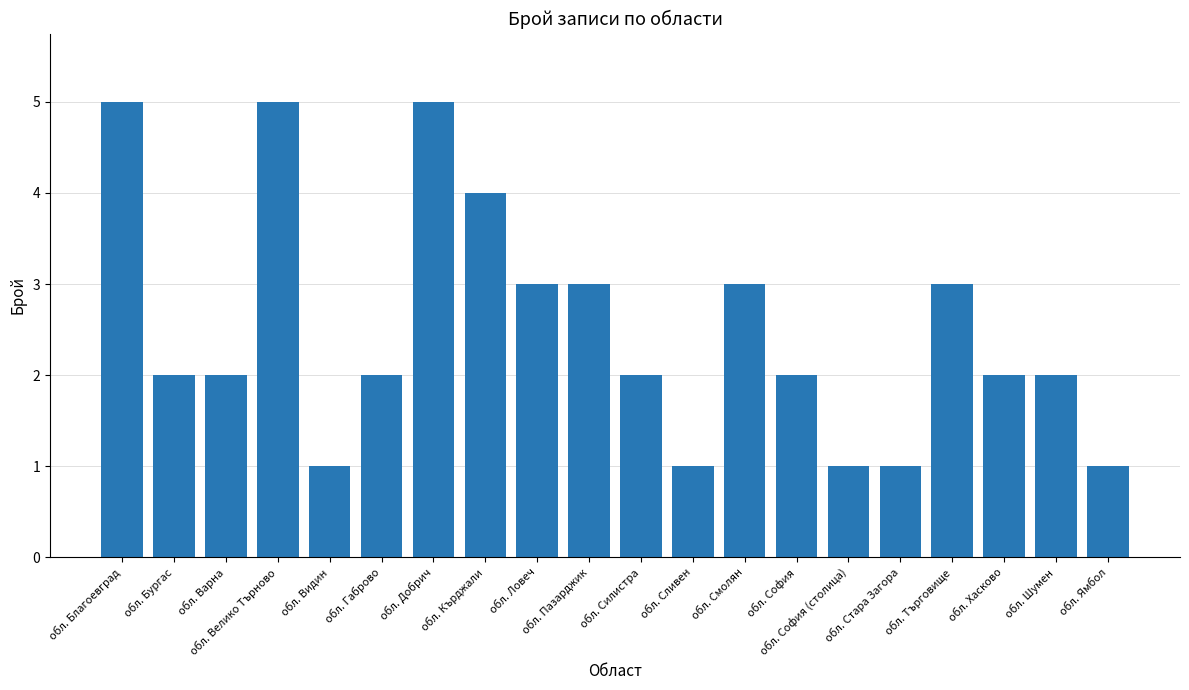

Reading left to right, extract all data points from this chart.

5	2	2	5	1	2	5	4	3	3	2	1	3	2	1	1	3	2	2	1